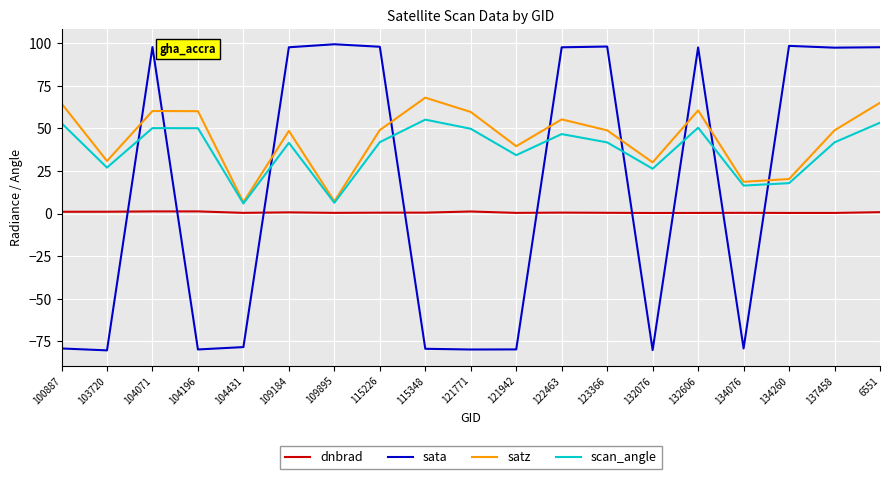

Is it true that sata equals -40.2 at 104196?

False